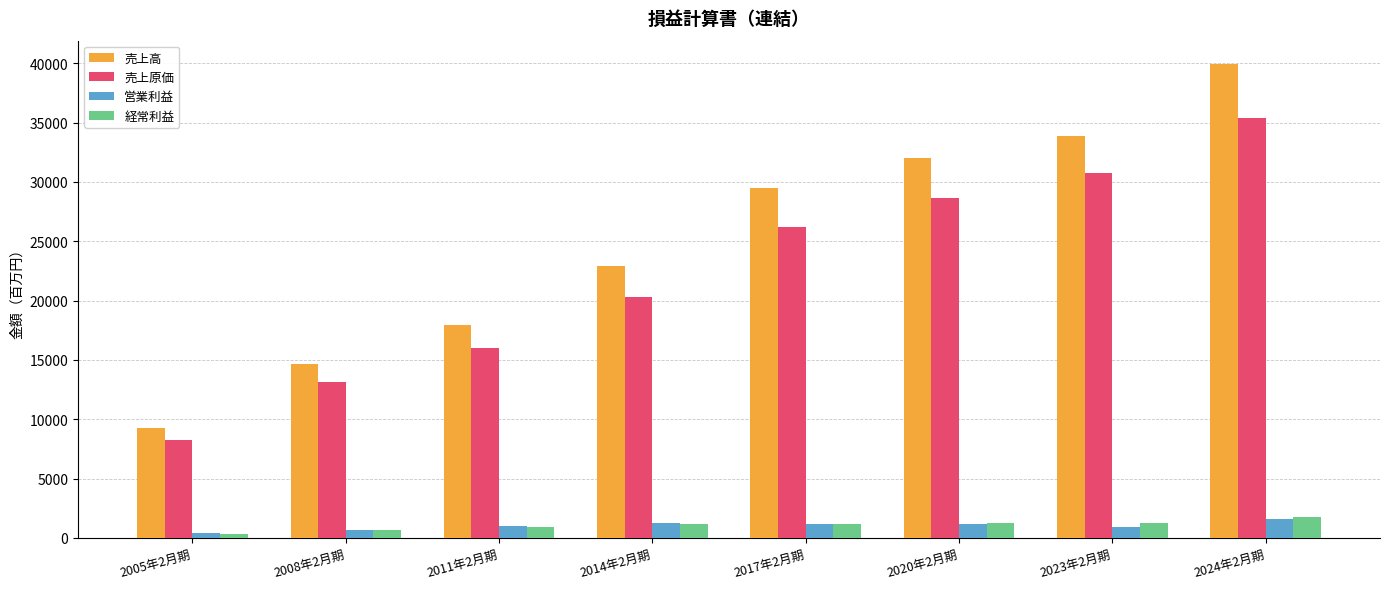

The 売上高 series shows 39900 at 2024年2月期. True or false?

True